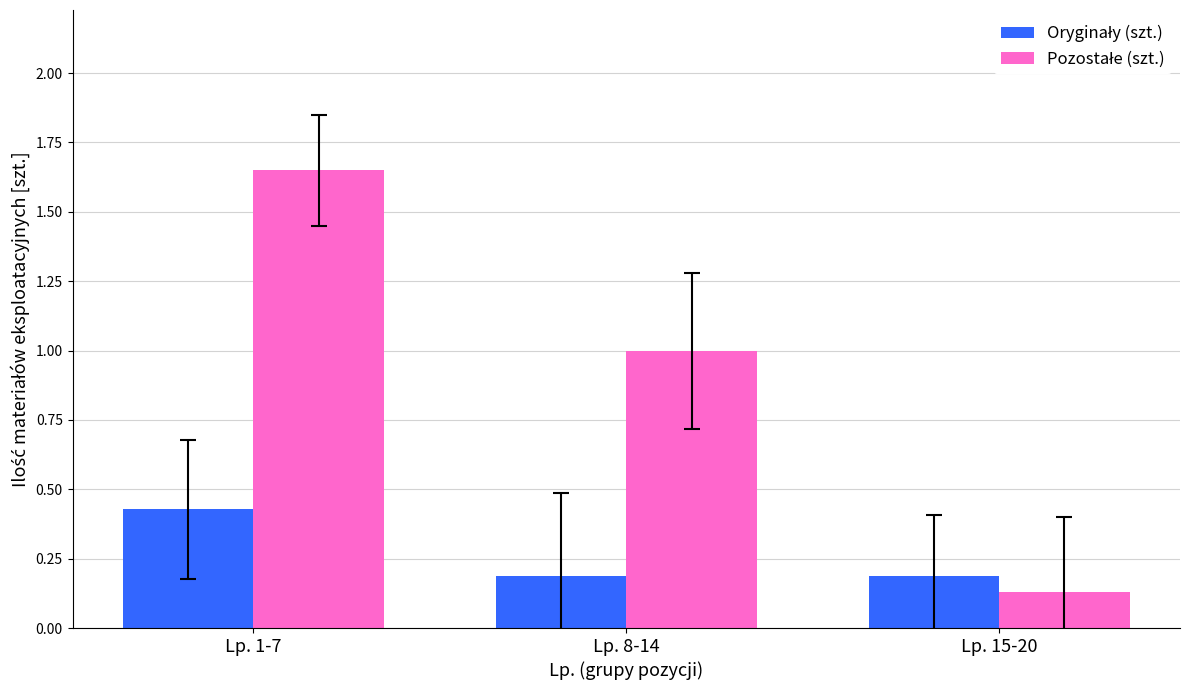

At which category does the chart reach its peak across all series?

Lp. 1-7